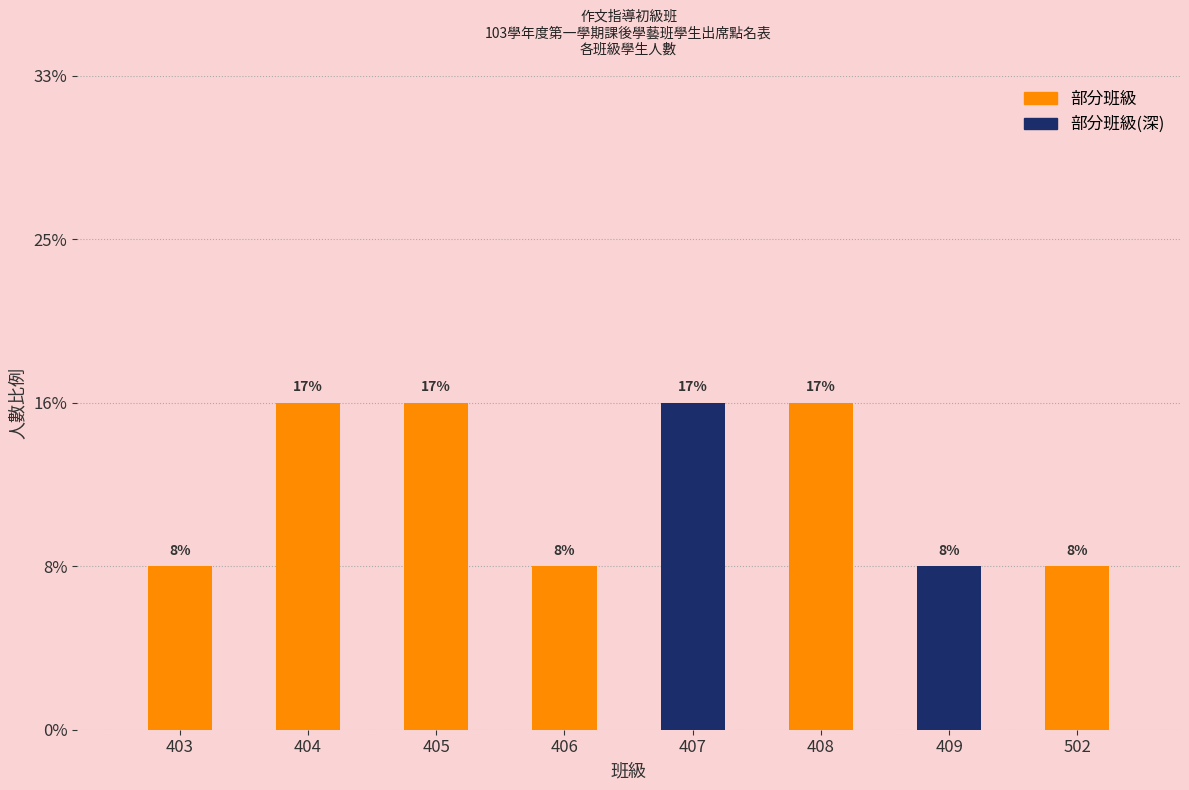

Which has a higher value, 403 or 502?

403